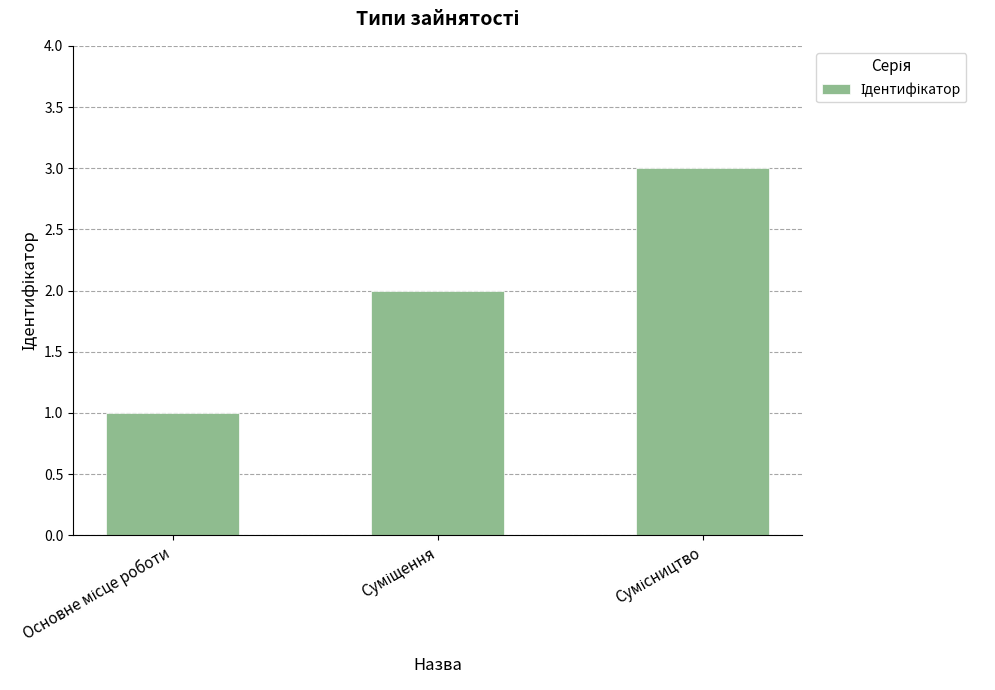

Reading left to right, extract all data points from this chart.

1	2	3